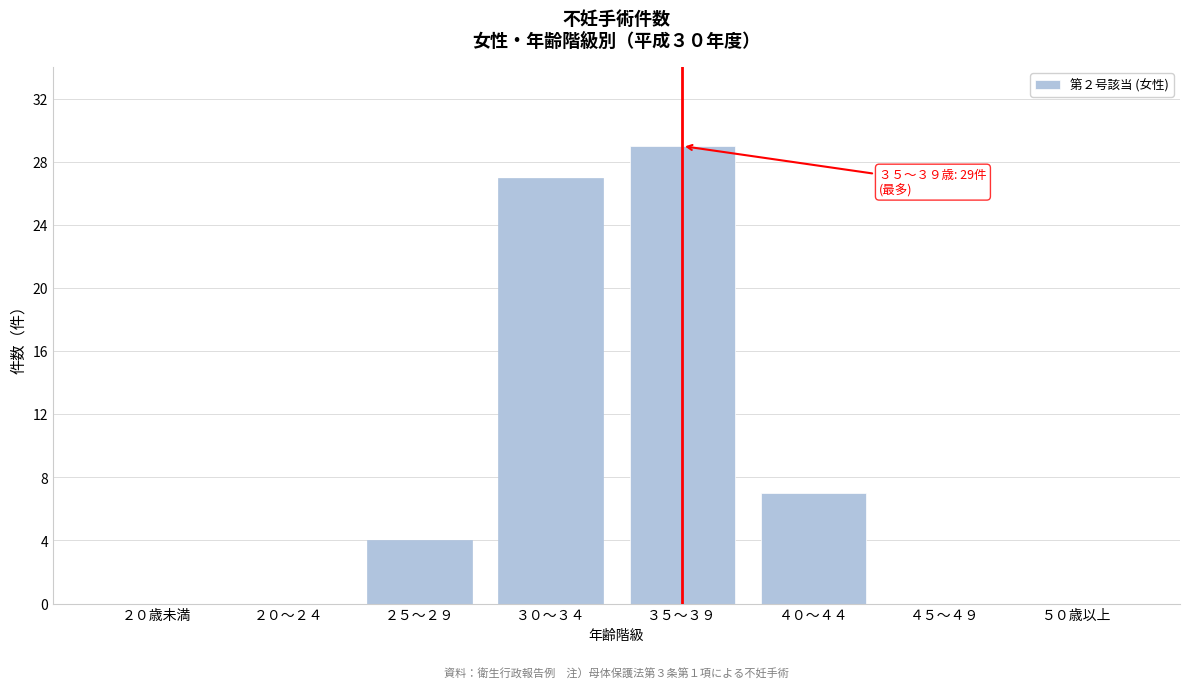

Reading left to right, extract all data points from this chart.

２０歳未満=0	２０～２４=0	２５～２９=4	３０～３４=27	３５～３９=29	４０～４４=7	４５～４９=0	５０歳以上=0